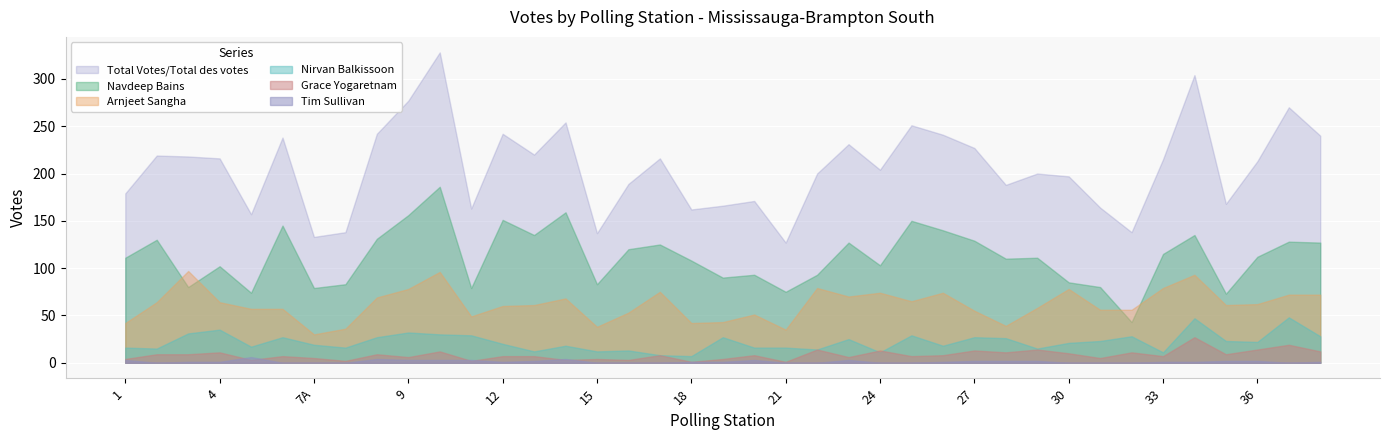

List the series in order of their peak value, highest first.

Total Votes/Total des votes, Navdeep Bains, Arnjeet Sangha, Nirvan Balkissoon, Grace Yogaretnam, Tim Sullivan